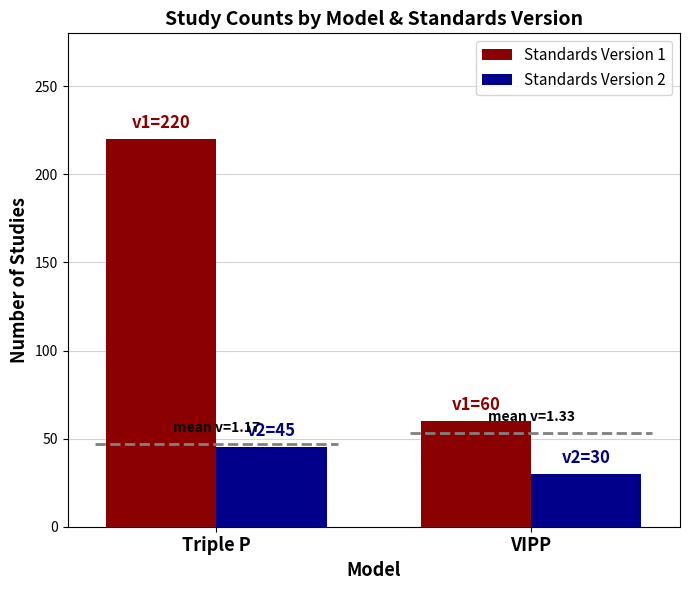

The value of Standards Version 1 at Triple P is 353. True or false?

False